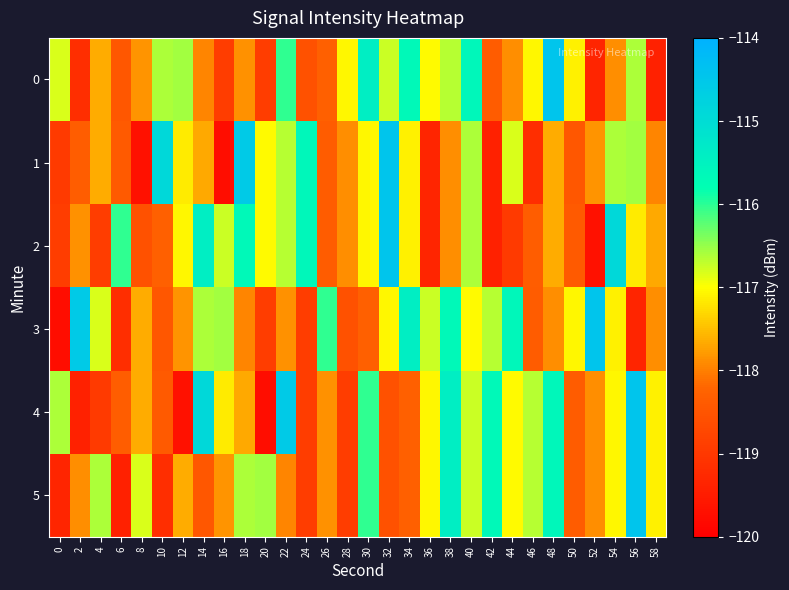

Reading right to left, list all the values displayed in this chart.

0: 58=-119.4	56=-116.6	54=-117.9	52=-119.3	50=-117.1	48=-114.5	46=-117.1	44=-117.9	42=-118.4	40=-115.6	38=-116.7	36=-117.0	34=-115.7	32=-116.8	30=-115.4	28=-117.1	26=-118.3	24=-118.5	22=-116.0	20=-118.9	18=-117.9	16=-118.9	14=-117.9	12=-116.6	10=-116.6	8=-117.8	6=-118.4	4=-117.7	2=-119.2	0=-116.8
1: 58=-117.9	56=-116.6	54=-116.6	52=-117.8	50=-118.4	48=-117.7	46=-119.2	44=-116.8	42=-119.4	40=-116.6	38=-117.9	36=-119.3	34=-117.1	32=-114.5	30=-117.1	28=-117.9	26=-118.4	24=-115.6	22=-116.7	20=-117.0	18=-114.6	16=-119.8	14=-117.7	12=-117.2	10=-114.9	8=-119.7	6=-118.4	4=-117.6	2=-118.3	0=-118.9
2: 58=-117.7	56=-117.2	54=-114.9	52=-119.7	50=-118.4	48=-117.6	46=-118.3	44=-118.9	42=-119.4	40=-116.6	38=-117.9	36=-119.3	34=-117.1	32=-114.5	30=-117.1	28=-117.9	26=-118.4	24=-115.6	22=-116.7	20=-117.0	18=-115.7	16=-116.8	14=-115.4	12=-117.1	10=-118.3	8=-118.5	6=-116.0	4=-118.9	2=-117.9	0=-118.9
3: 58=-117.9	56=-119.3	54=-117.1	52=-114.5	50=-117.1	48=-117.9	46=-118.4	44=-115.6	42=-116.7	40=-117.0	38=-115.7	36=-116.8	34=-115.4	32=-117.1	30=-118.3	28=-118.5	26=-116.0	24=-118.9	22=-117.9	20=-118.9	18=-117.9	16=-116.6	14=-116.6	12=-117.8	10=-118.4	8=-117.7	6=-119.2	4=-116.8	2=-114.6	0=-119.8
4: 58=-117.1	56=-114.5	54=-117.1	52=-117.9	50=-118.4	48=-115.6	46=-116.7	44=-117.0	42=-115.7	40=-116.8	38=-115.4	36=-117.1	34=-118.3	32=-118.5	30=-116.0	28=-118.9	26=-117.9	24=-118.9	22=-114.6	20=-119.8	18=-117.7	16=-117.2	14=-114.9	12=-119.7	10=-118.4	8=-117.6	6=-118.3	4=-118.9	2=-119.4	0=-116.6
5: 58=-117.1	56=-114.5	54=-117.1	52=-117.9	50=-118.4	48=-115.6	46=-116.7	44=-117.0	42=-115.7	40=-116.8	38=-115.4	36=-117.1	34=-118.3	32=-118.5	30=-116.0	28=-118.9	26=-117.9	24=-118.9	22=-117.9	20=-116.6	18=-116.6	16=-117.8	14=-118.4	12=-117.7	10=-119.2	8=-116.8	6=-119.4	4=-116.6	2=-117.9	0=-119.3